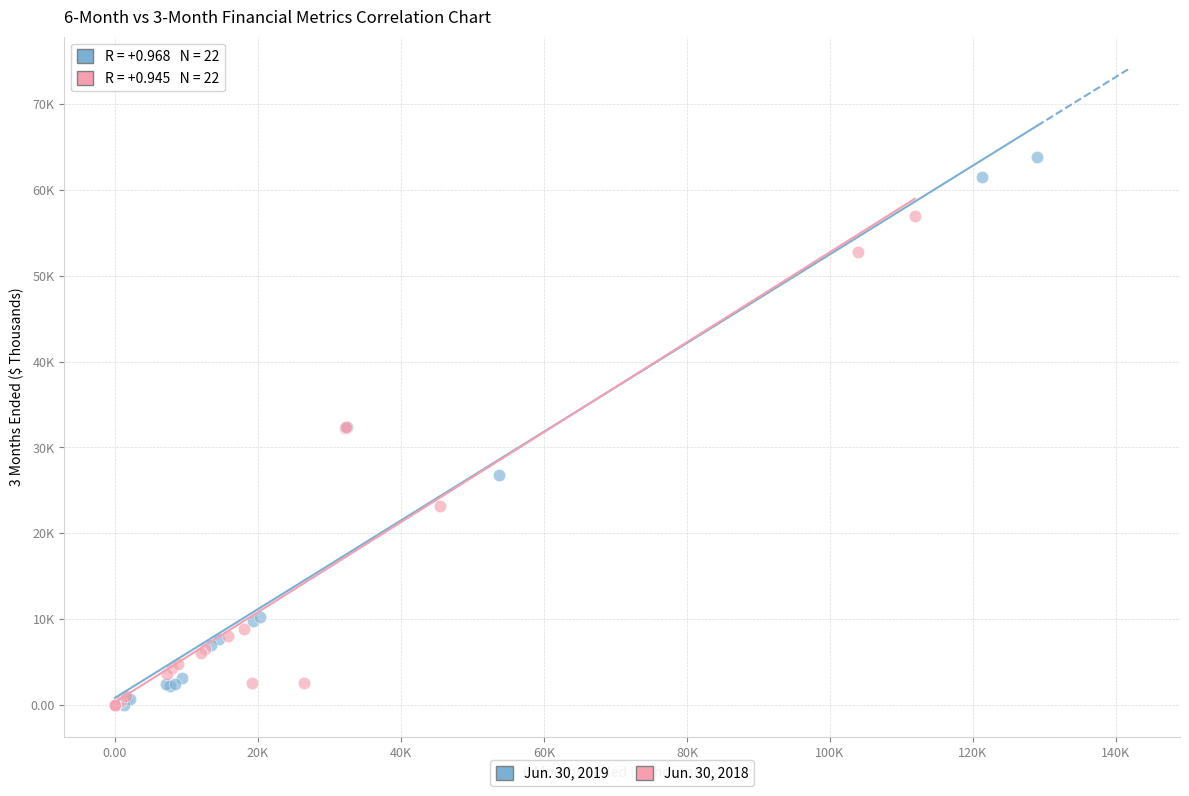

What are all the series names shown in the legend?

Jun. 30, 2019, Jun. 30, 2018